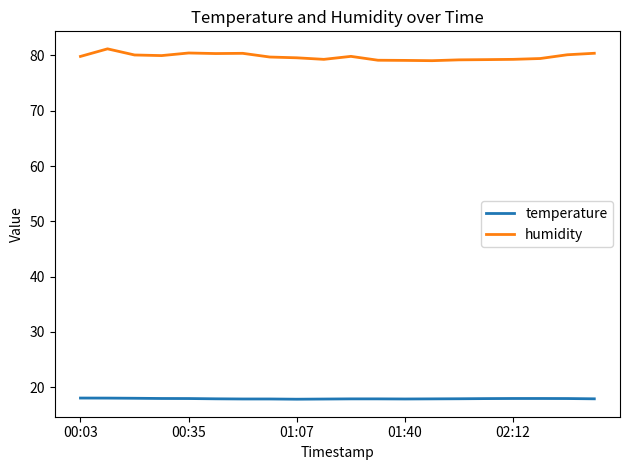

How many series are shown in this chart?

2